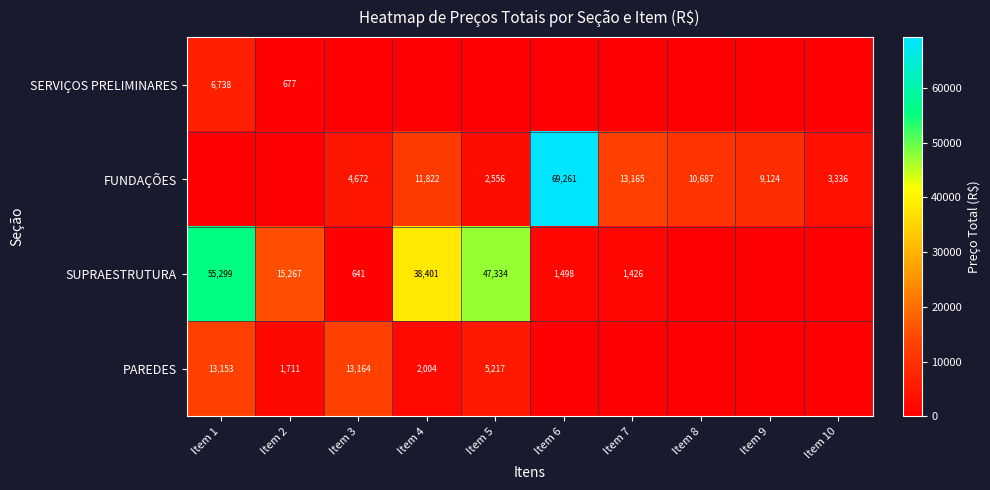

Is it true that FUNDAÇÕES equals 1665 at Item 10?

False